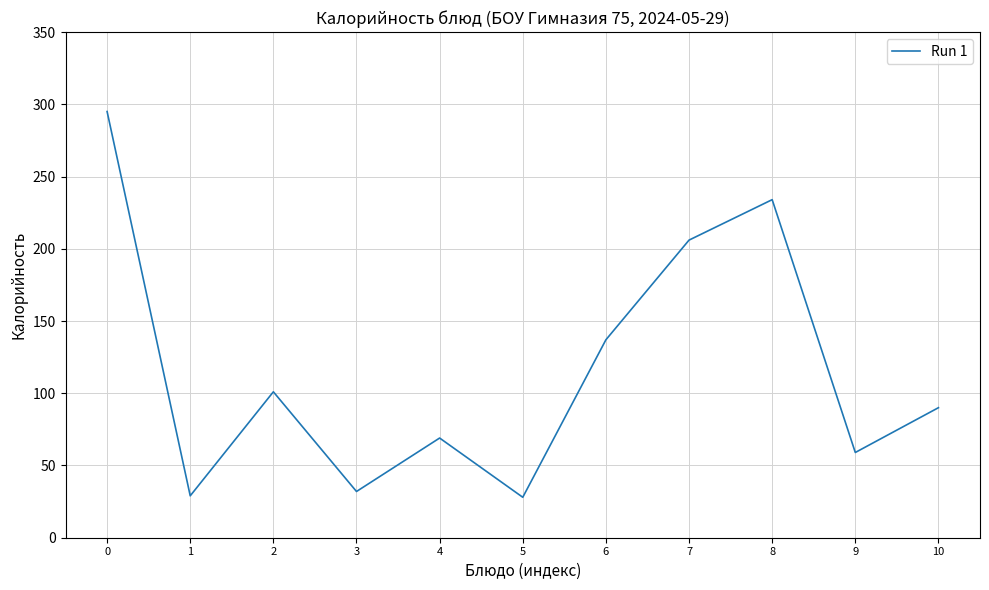

What is the difference between the maximum and minimum values?

267